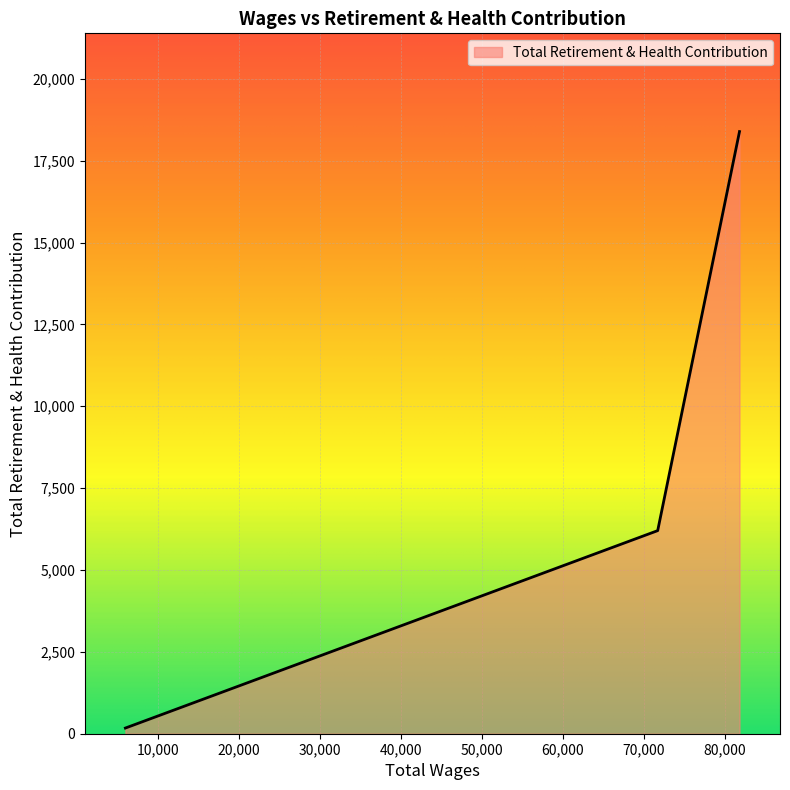

How many values are below 6202?

1